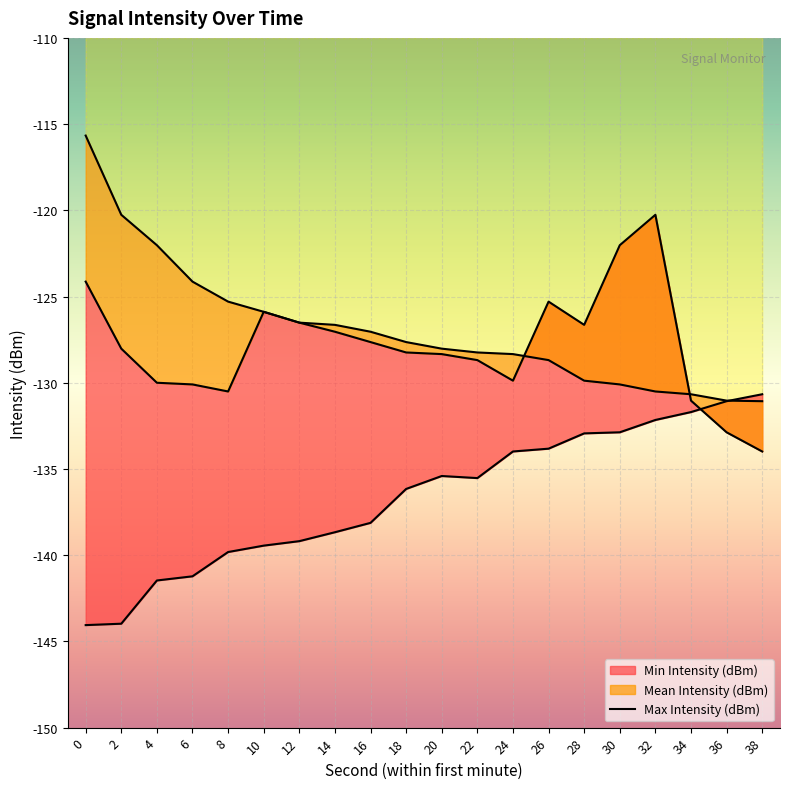

How many times do Min Intensity (dBm) and Mean Intensity (dBm) cross each other?

1